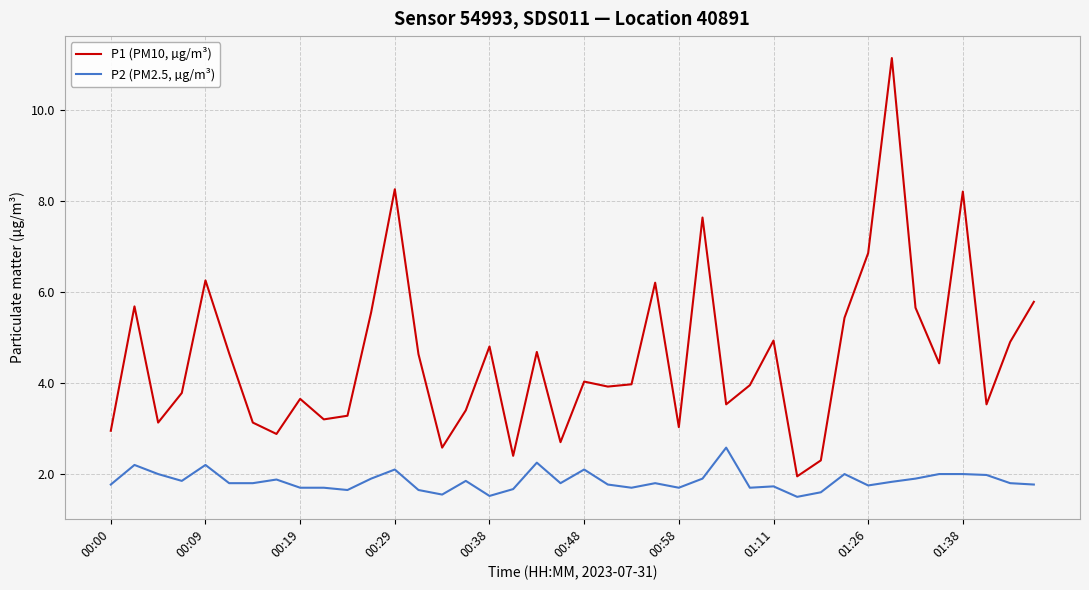

Which series has the largest total across all categories?

P1 (PM10, µg/m³)